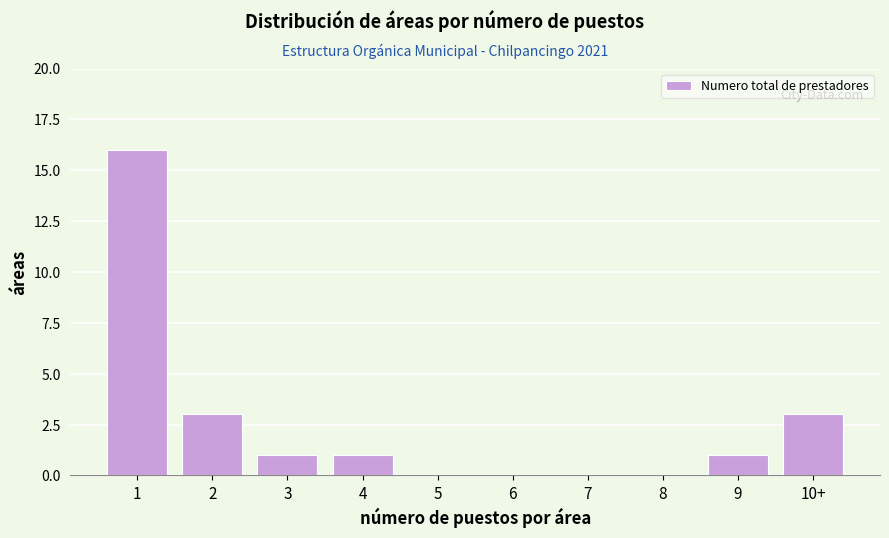

Reading right to left, extract all data points from this chart.

10+=3	9=1	8=0	7=0	6=0	5=0	4=1	3=1	2=3	1=16